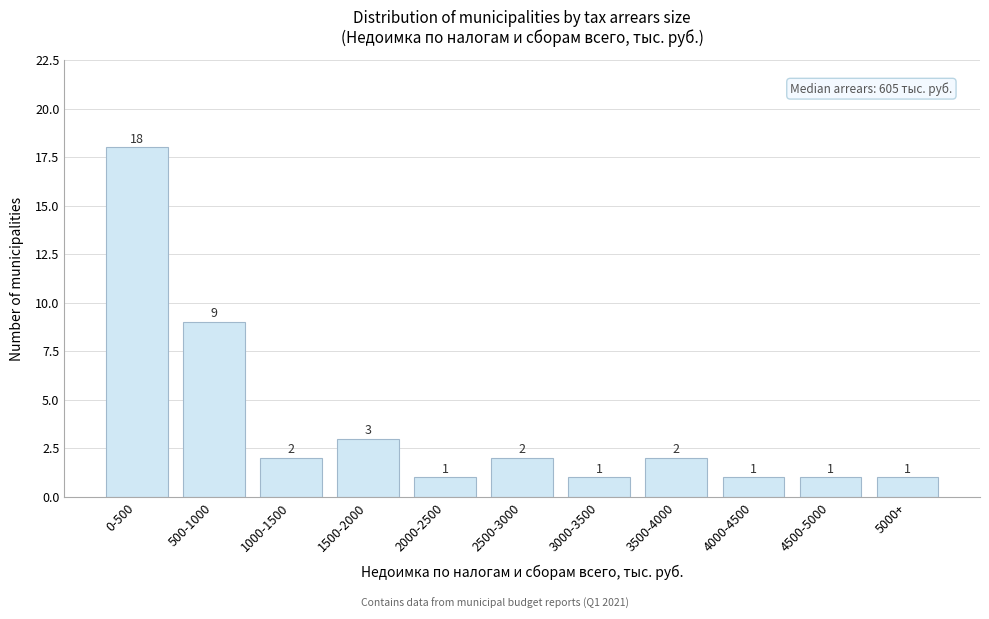

Reading left to right, list all the values displayed in this chart.

0-500=18	500-1000=9	1000-1500=2	1500-2000=3	2000-2500=1	2500-3000=2	3000-3500=1	3500-4000=2	4000-4500=1	4500-5000=1	5000+=1